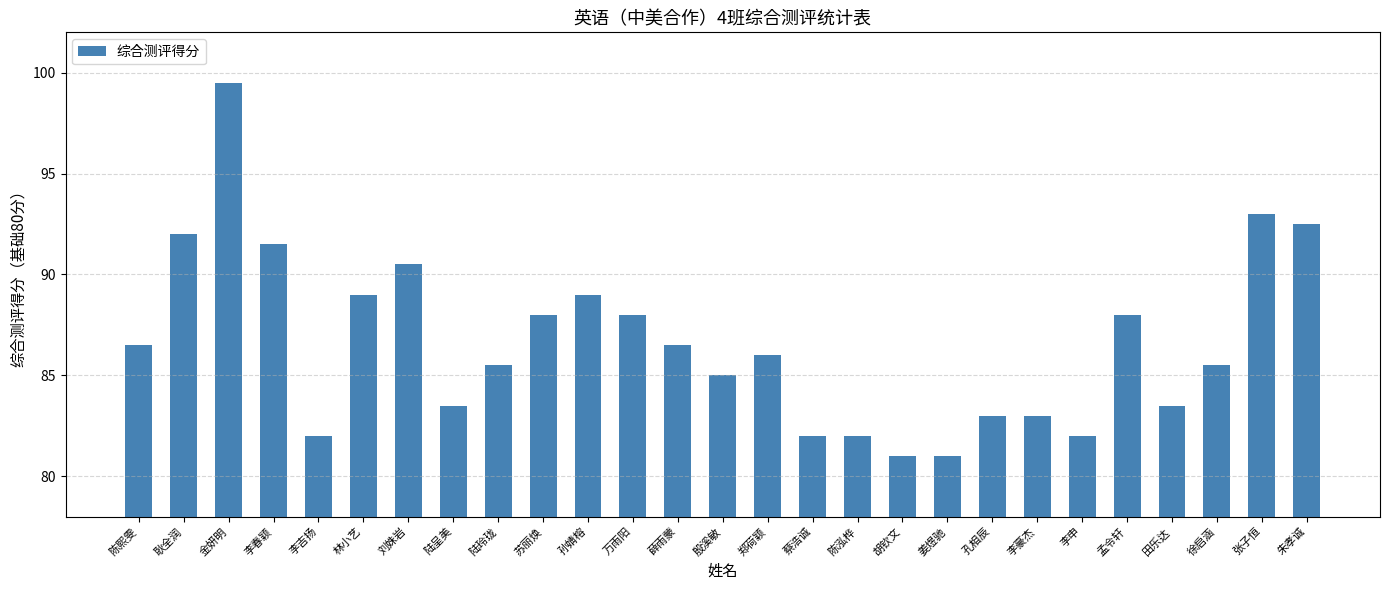

What is the difference between the maximum and minimum values?

18.5